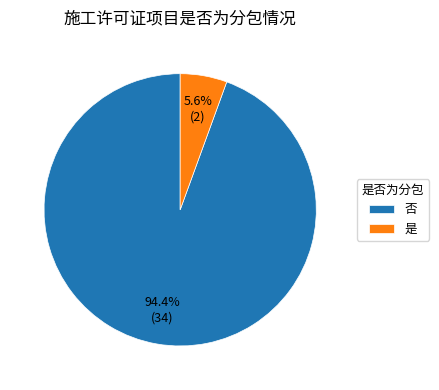

Which slice is the largest?

否